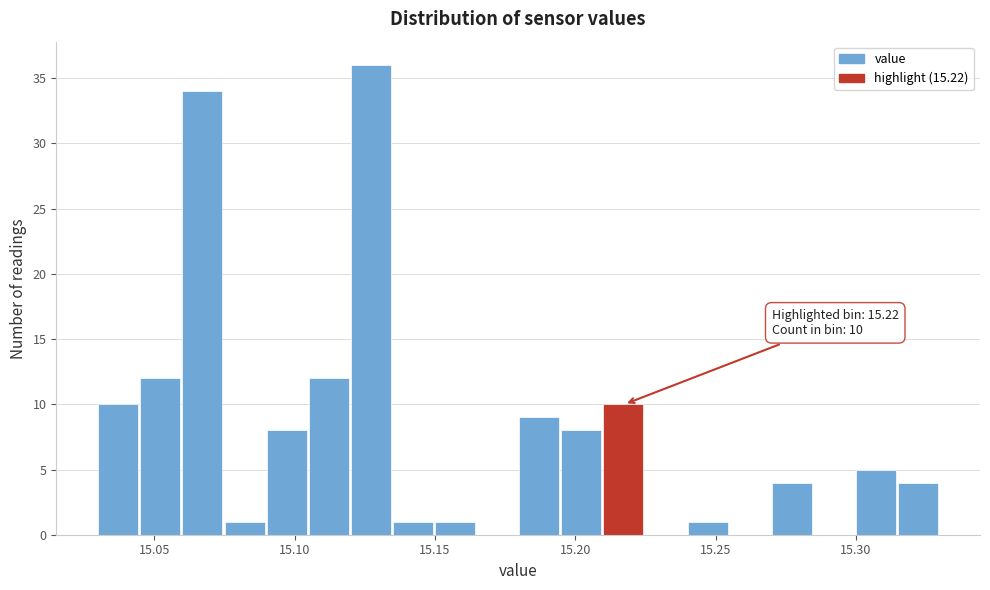

Read against the x-axis, roughly where is the centre of the tallest bar?

15.125